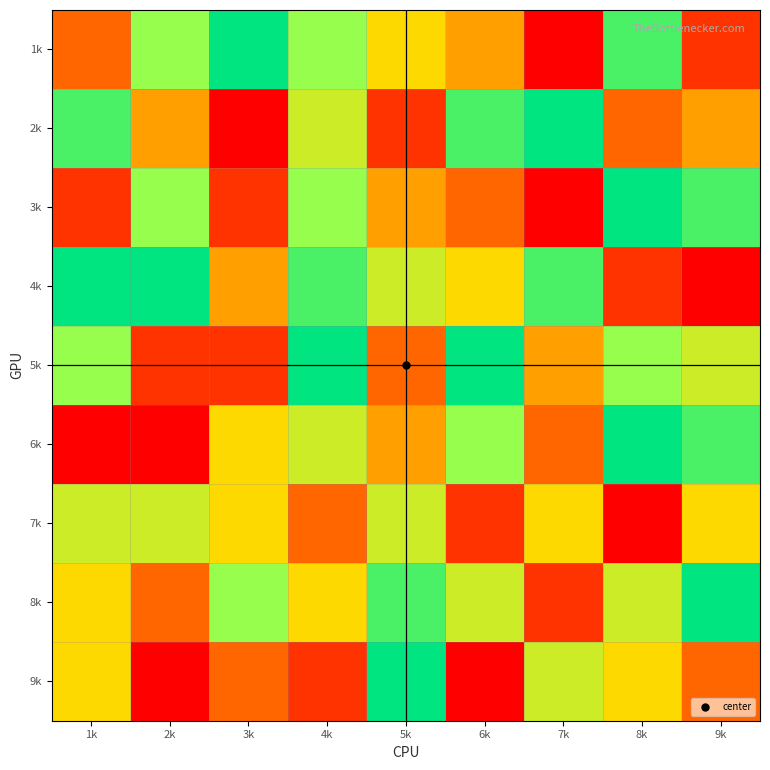

At how many categories does at least one series exceed 6?

9